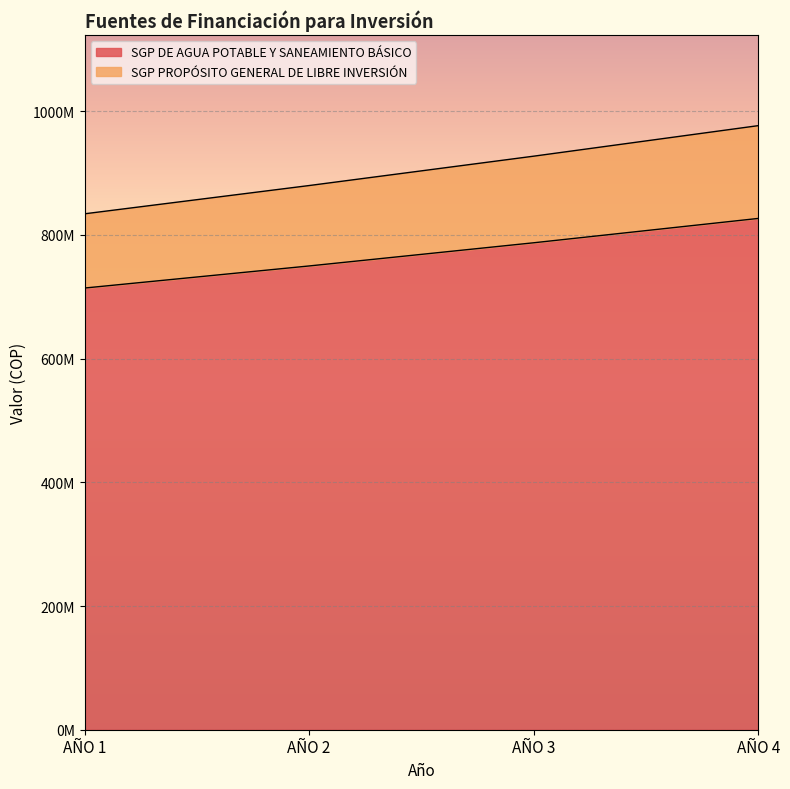

True or false: SGP PROPÓSITO GENERAL DE LIBRE INVERSIÓN and SGP DE AGUA POTABLE Y SANEAMIENTO BÁSICO intersect in this chart.

False